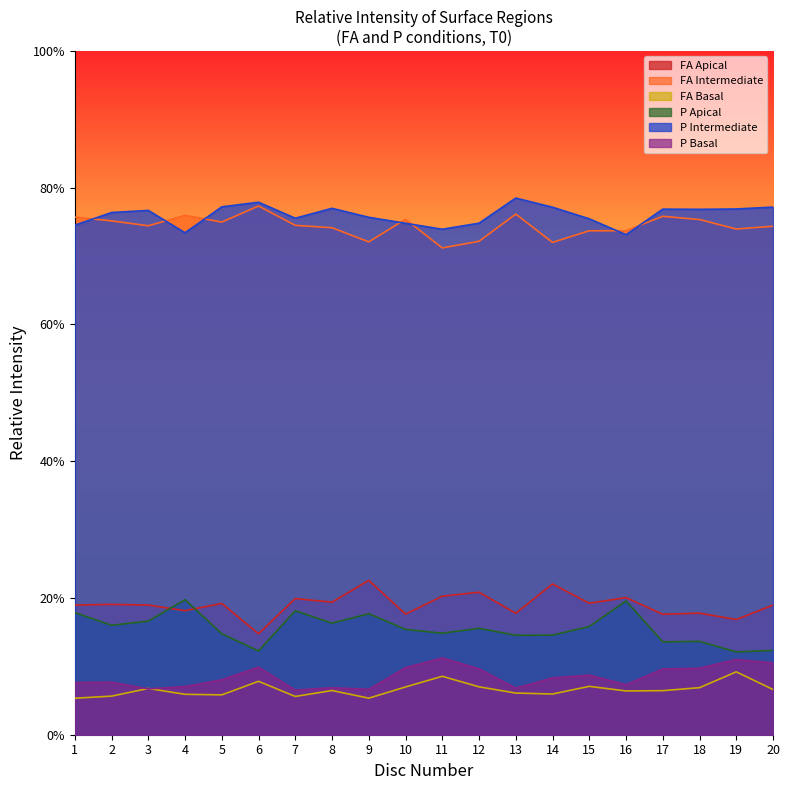

Is the value of FA Basal at 3 greater than the value of P Apical at 1?

No